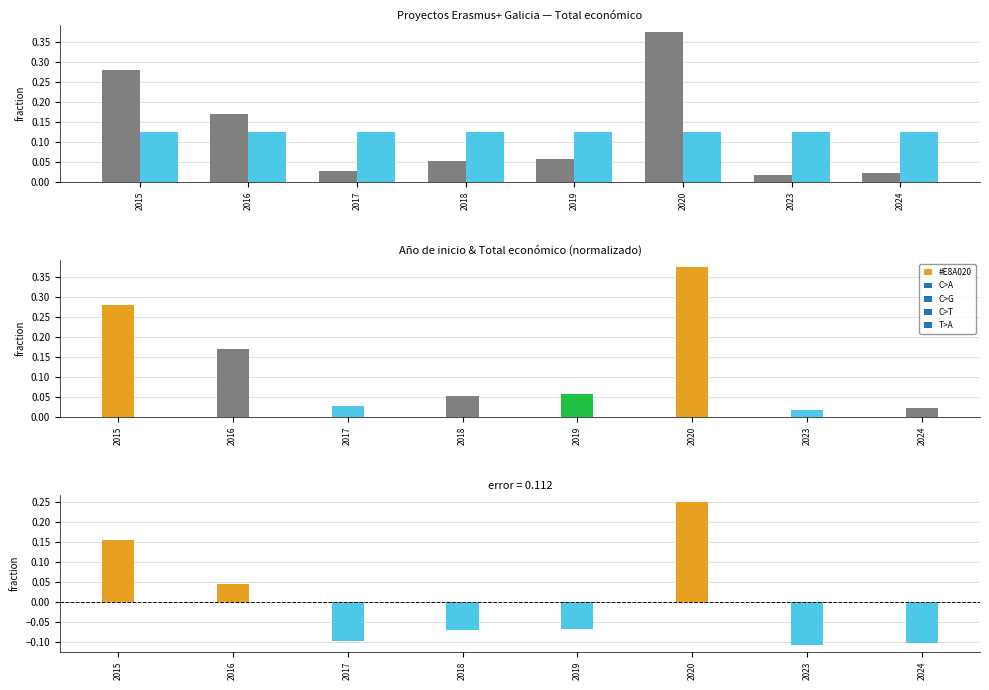

Which series has the widest spread of values?

Total económico